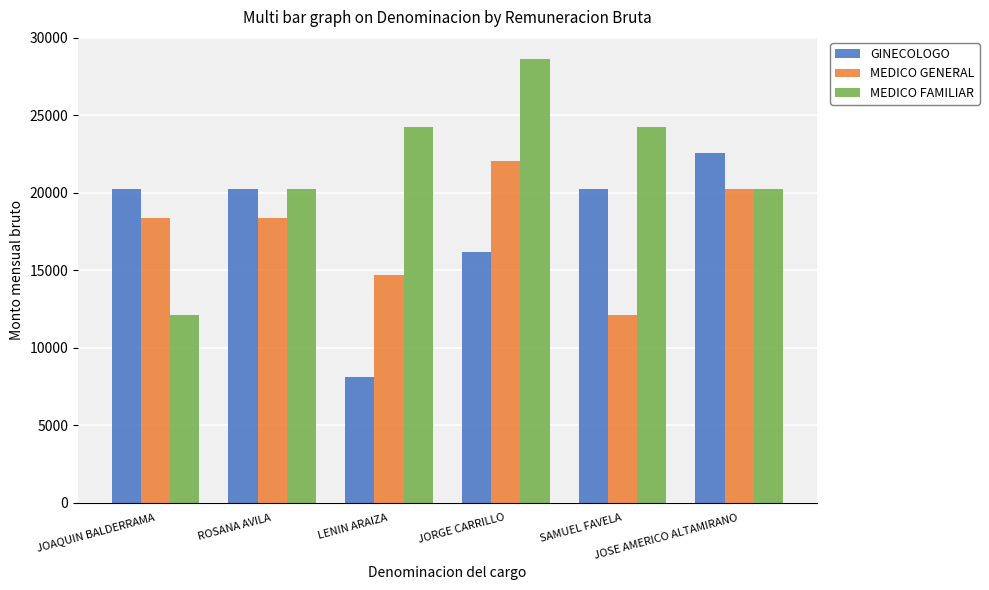

What is the value of the MEDICO FAMILIAR bar at the 1st from the left?

12125.7